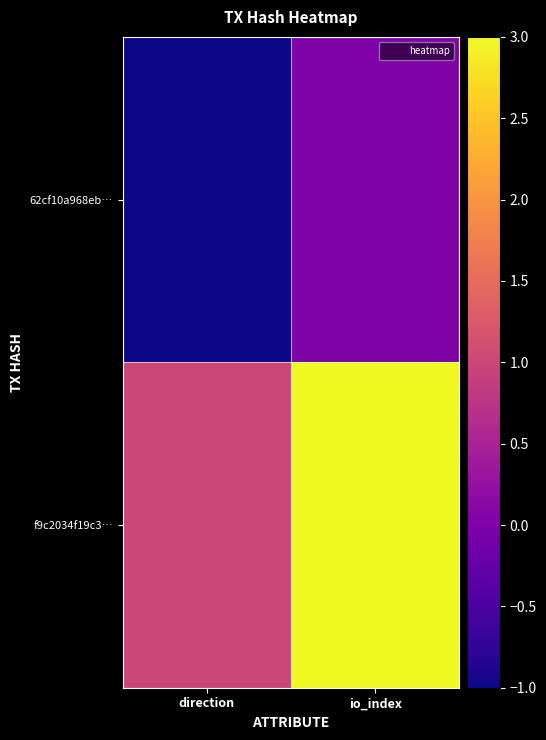

At which category does the chart reach its minimum across all series?

direction